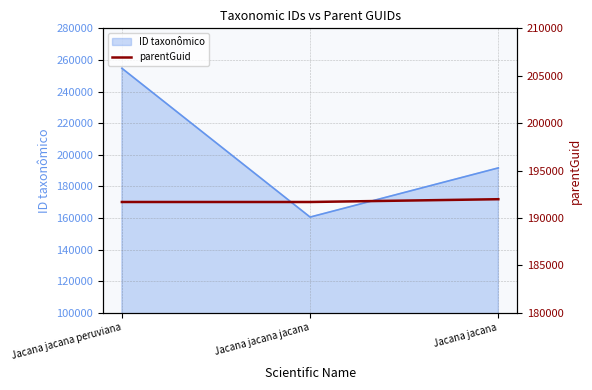

At which label does ID taxonômico reach its minimum?

Jacana jacana jacana